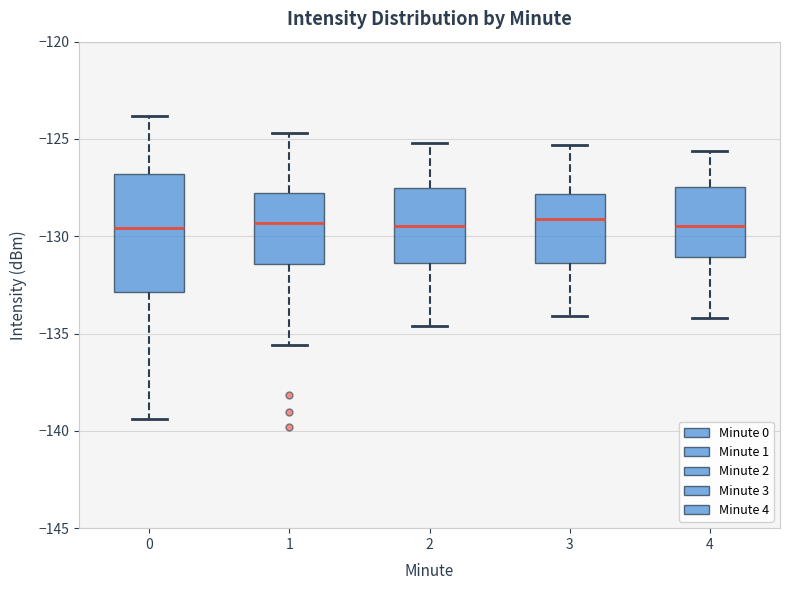

Which box is the tallest, from its lower edge to its upper edge?

0